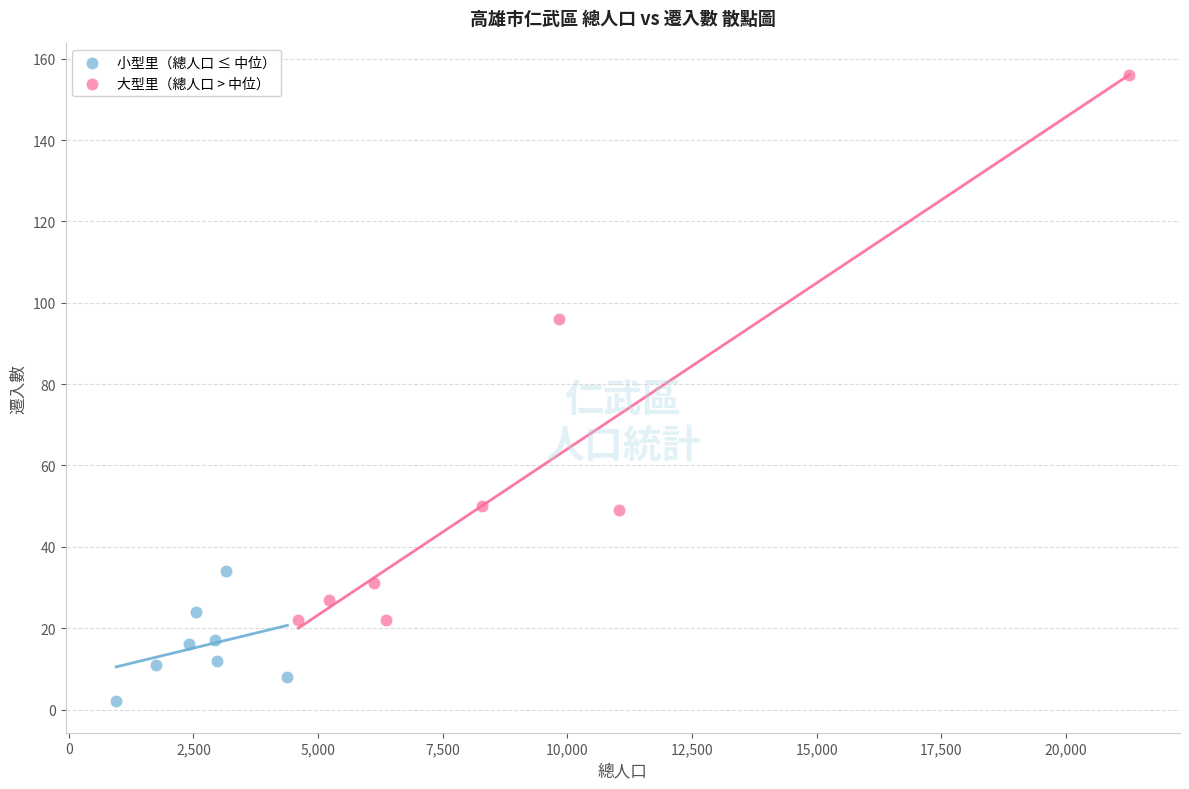

Which series contains the highest Y value?

大型里（總人口 > 中位）